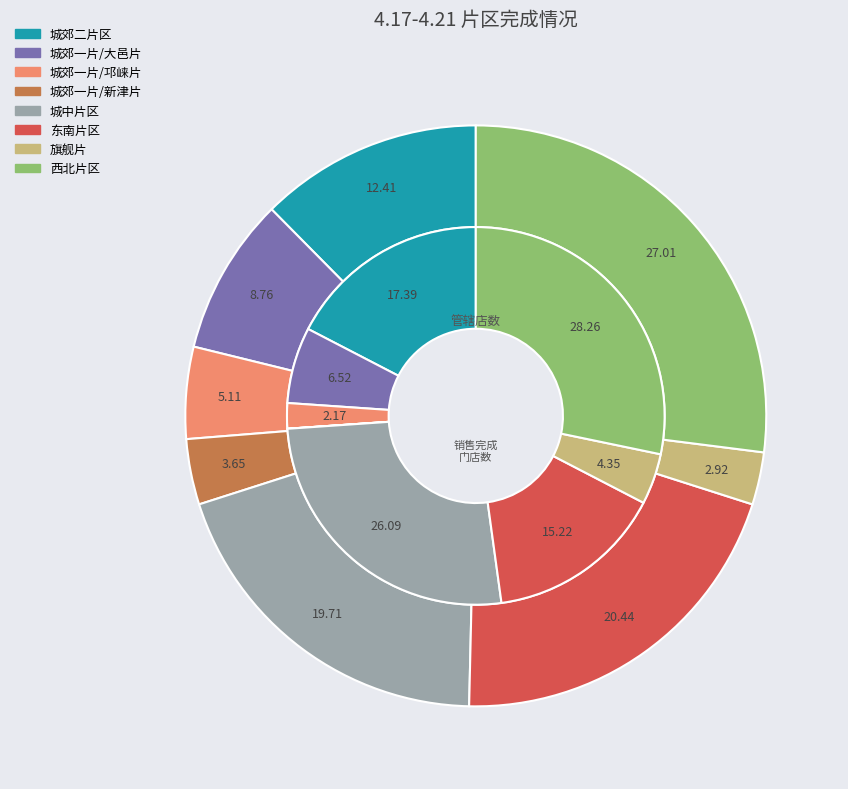

What percentage is NOT represented by 城郊一片/大邑片?

91.2%